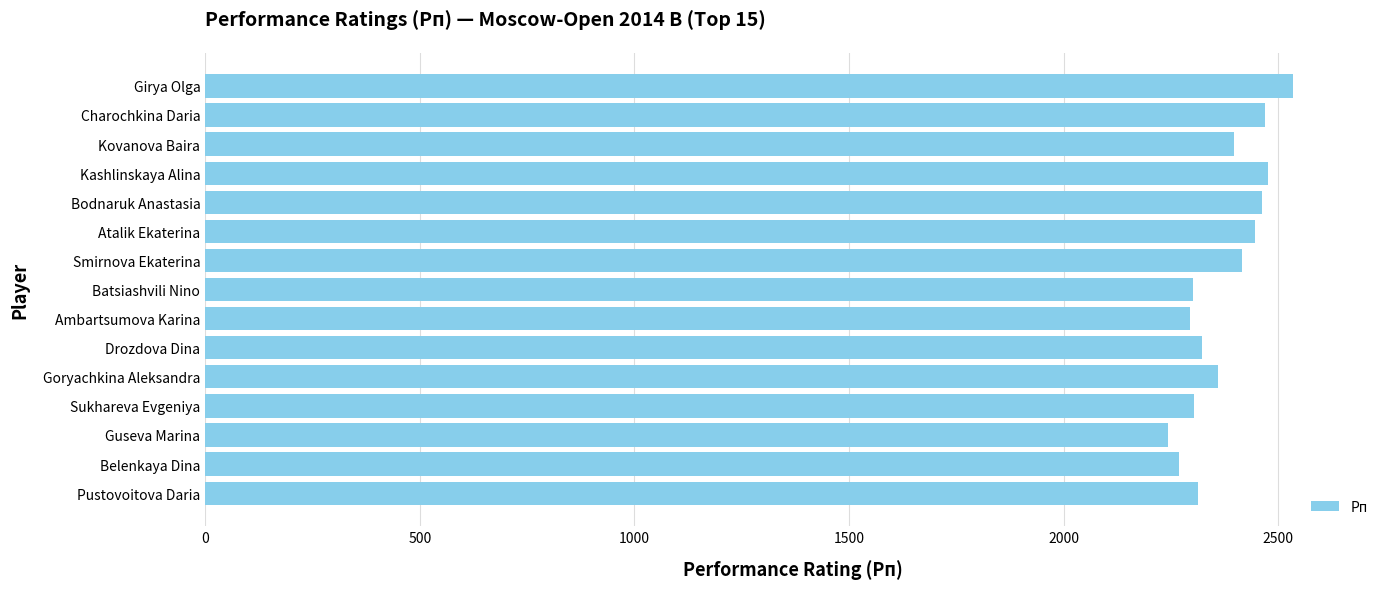

What is the label of the 5th bar from the top?

Bodnaruk Anastasia